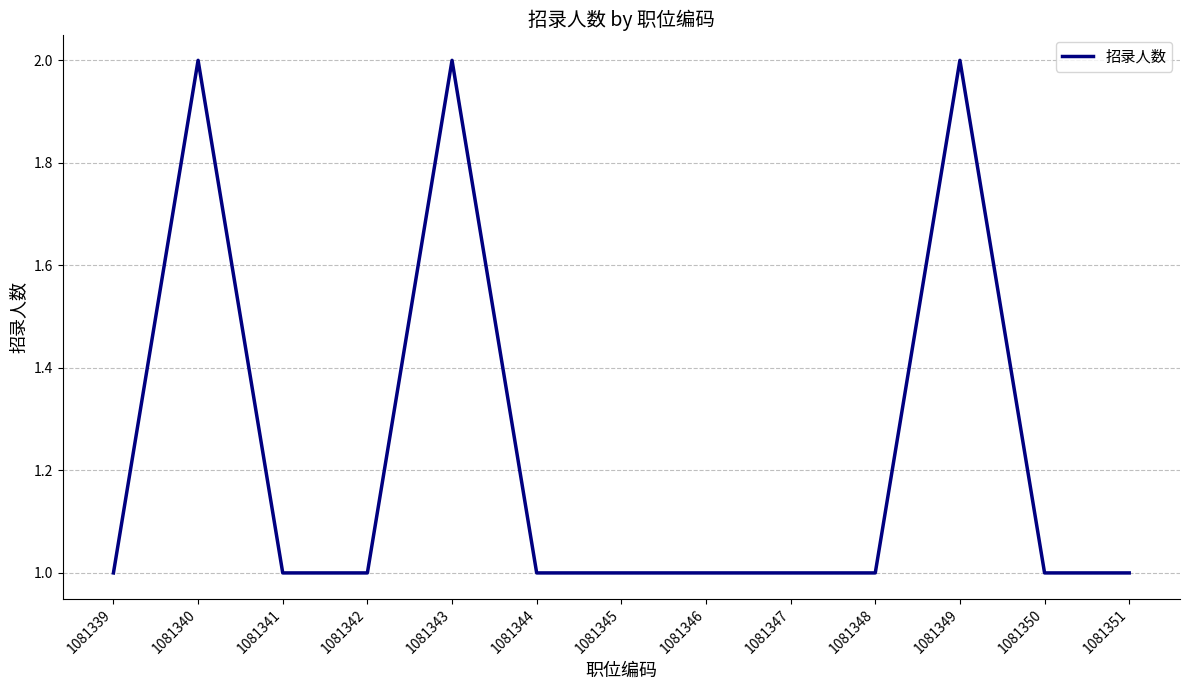

True or false: the data shows 1 at 1081346.

True